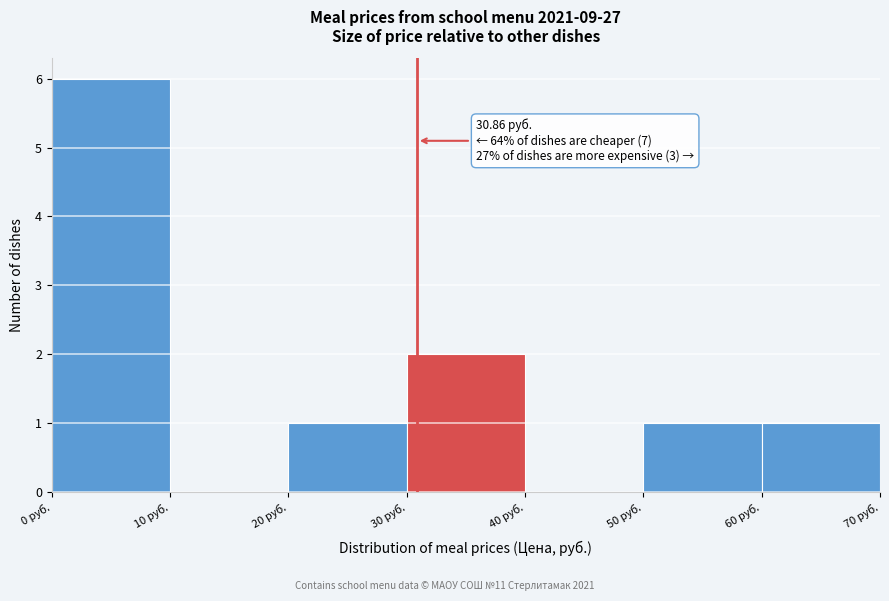

Which range on the x-axis has the tallest bar?

0 to 10